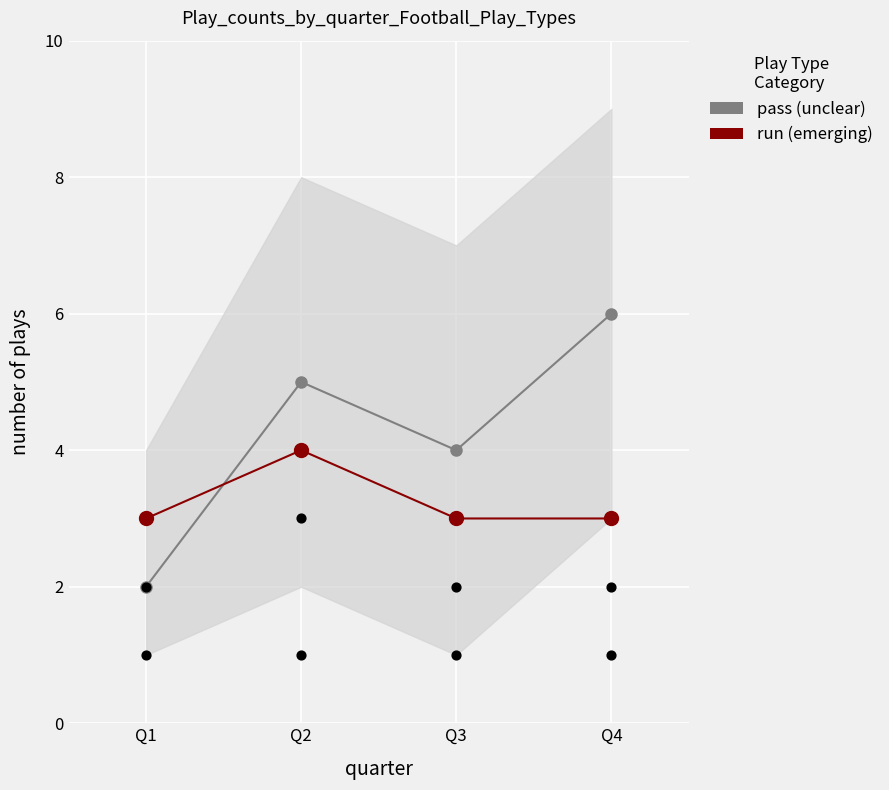

At how many categories does at least one series exceed 3?

3